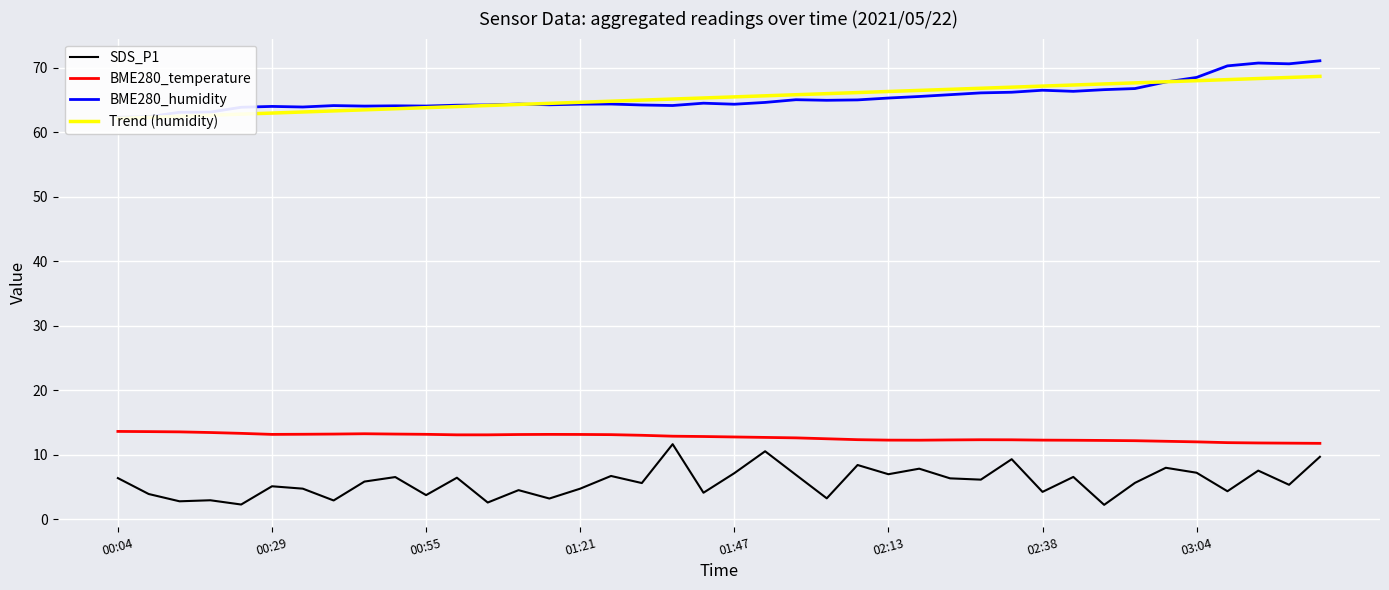

How many values in the SDS_P1 series exceed 5?

24